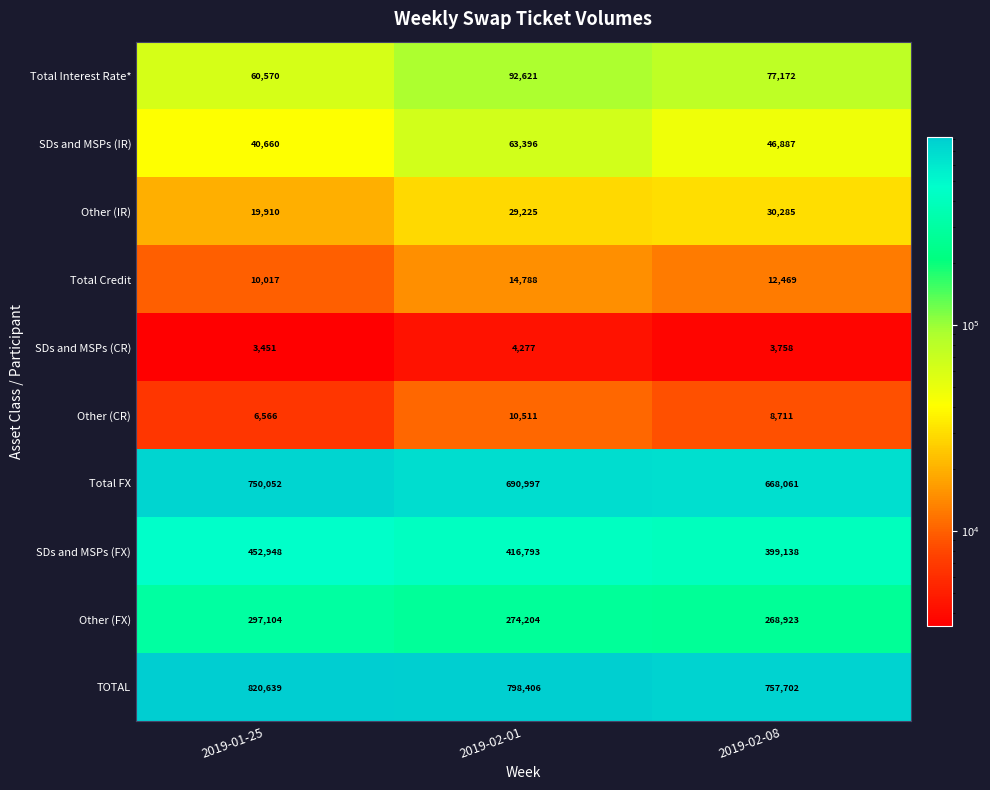

What is the sum of the Total FX values at 2019-02-01 and 2019-01-25?

1441049